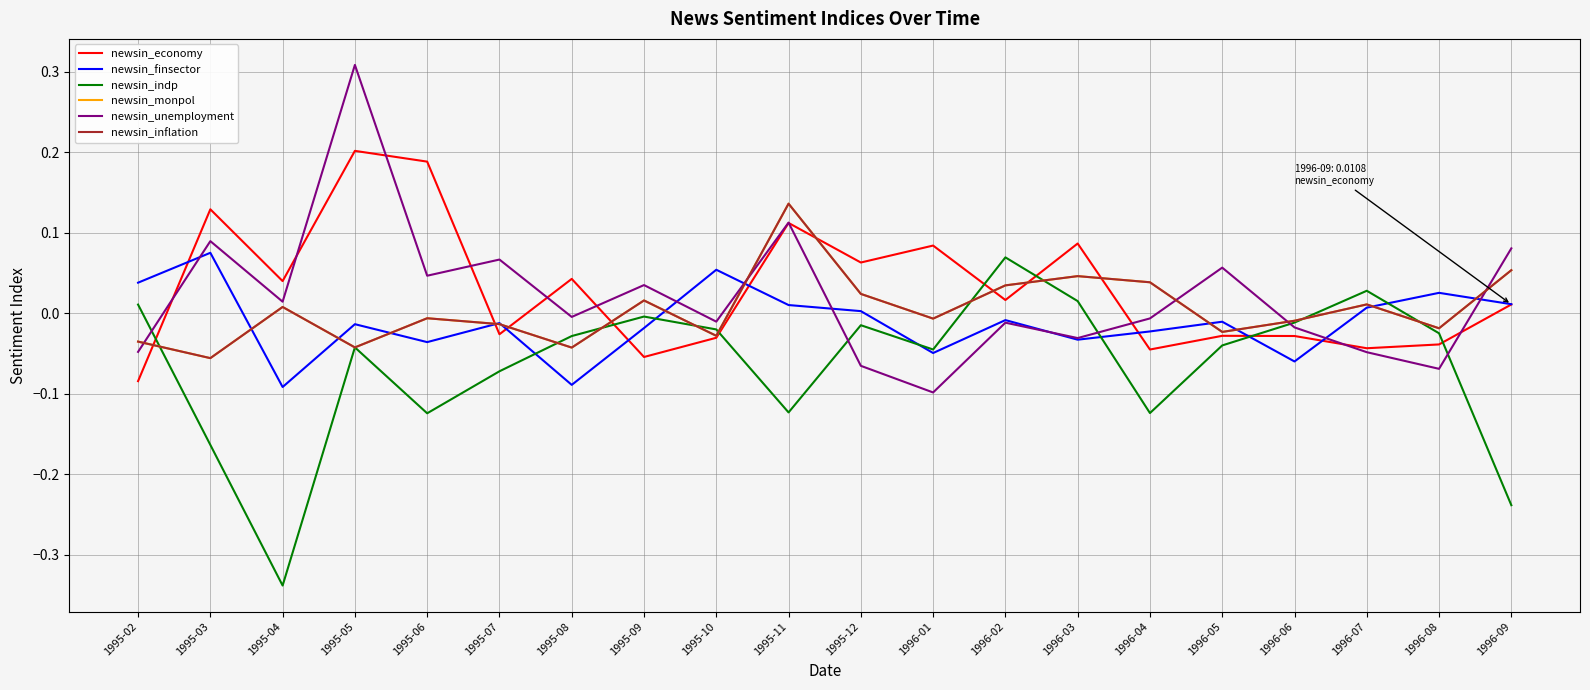

In newsin_indp, how many points are higher than both neighbors (excluding endpoints)?

5